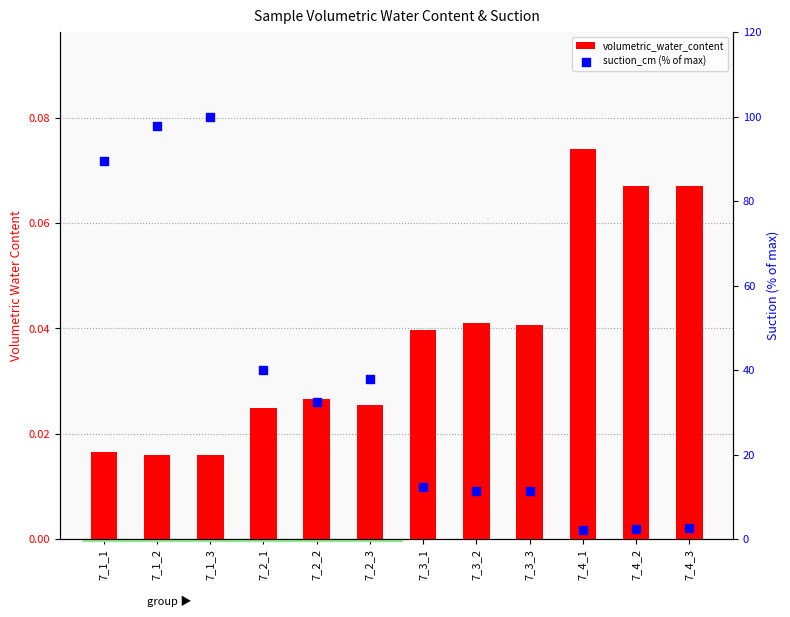

Is the value of volumetric_water_content at 7_3_3 greater than the value of suction_cm (% of max) at 7_3_1?

No